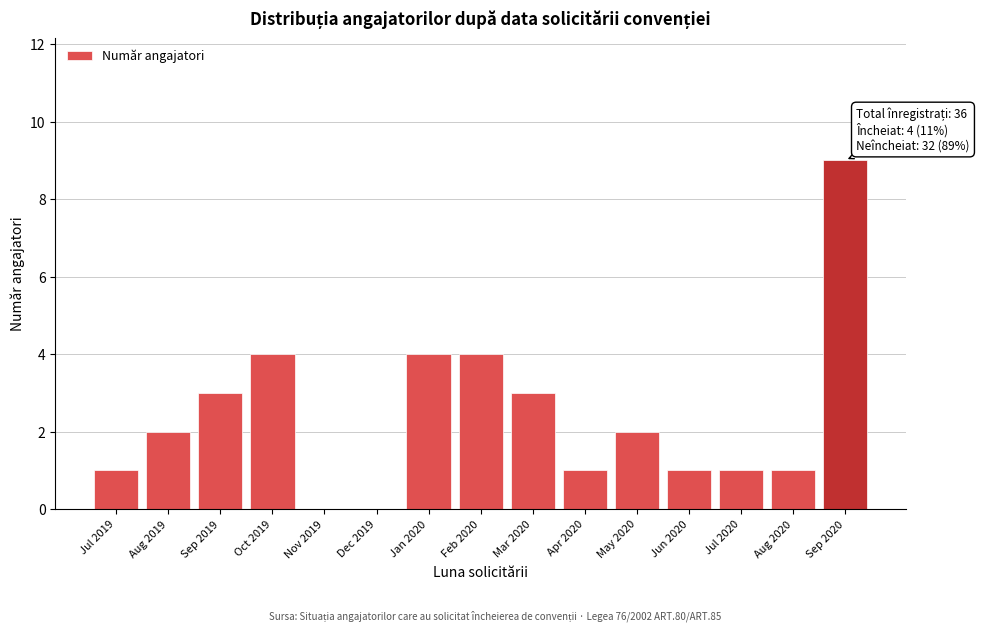

Reading left to right, list all the values displayed in this chart.

Jul 2019=1	Aug 2019=2	Sep 2019=3	Oct 2019=4	Nov 2019=0	Dec 2019=0	Jan 2020=4	Feb 2020=4	Mar 2020=3	Apr 2020=1	May 2020=2	Jun 2020=1	Jul 2020=1	Aug 2020=1	Sep 2020=9